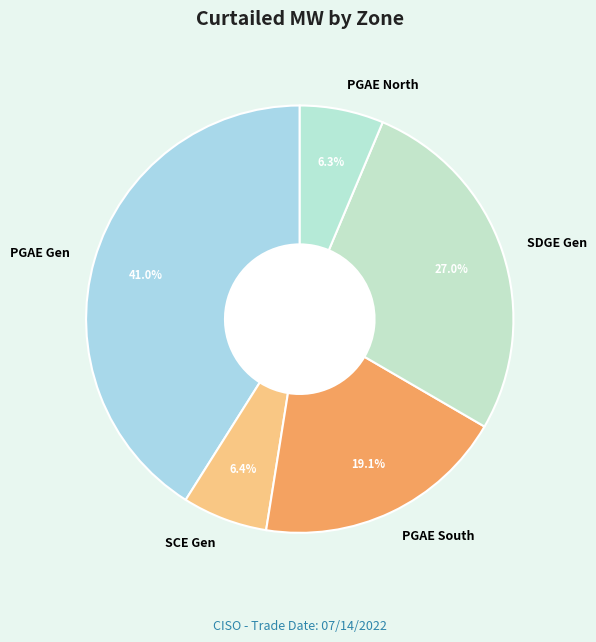

Do PGAE Gen and PGAE North together represent more than half of the pie?

No